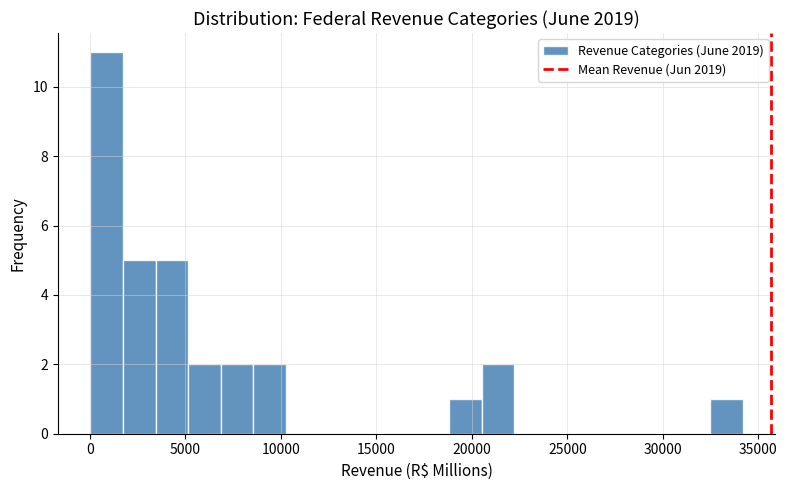

Around what value on the x-axis is the tallest bar? Give the approximate position of its centre, as read against the axis.

1000